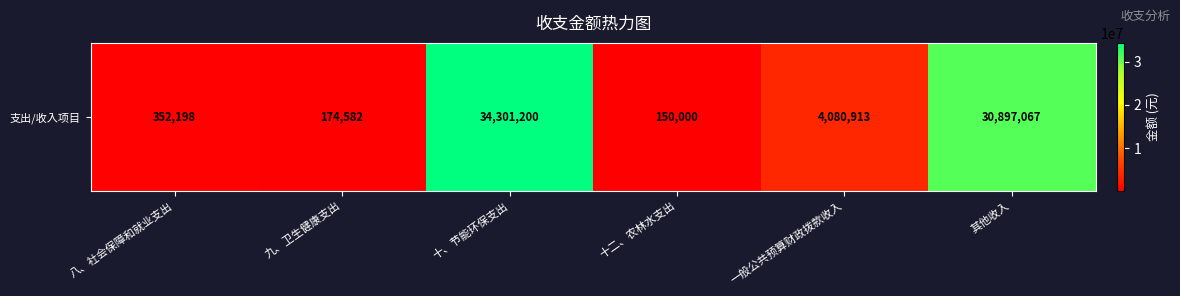

What is the difference between the maximum and minimum values?

34151199.5